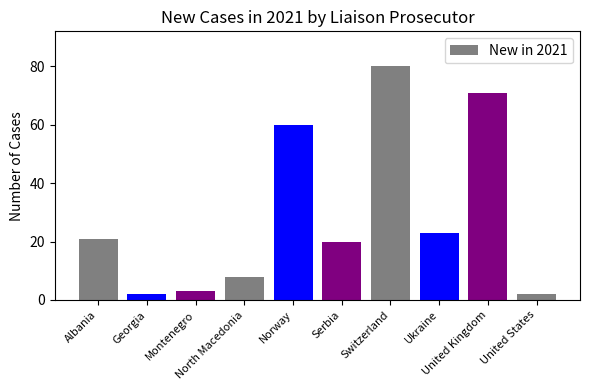

What is the difference between the maximum and minimum values?

78